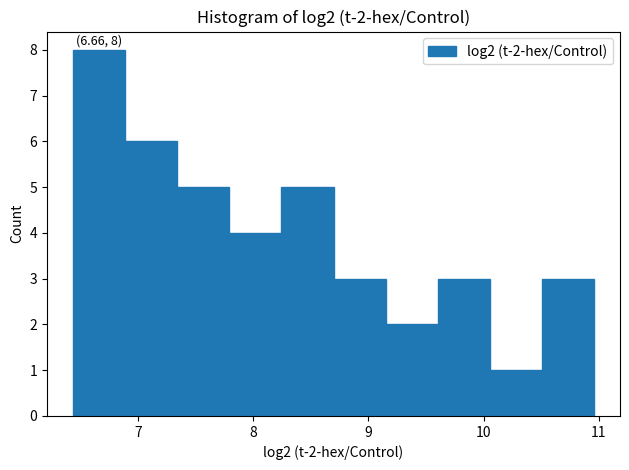

Which range on the x-axis has the tallest bar?

6.4 to 6.9